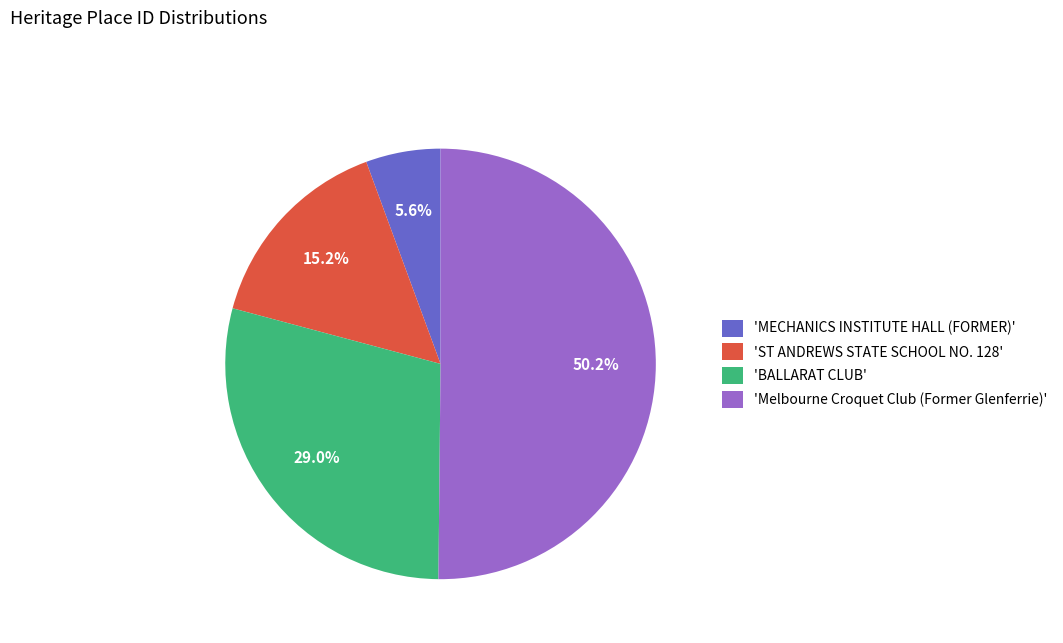

What is the total percentage of 'ST ANDREWS STATE SCHOOL NO. 128' and 'MECHANICS INSTITUTE HALL (FORMER)'?

20.8%